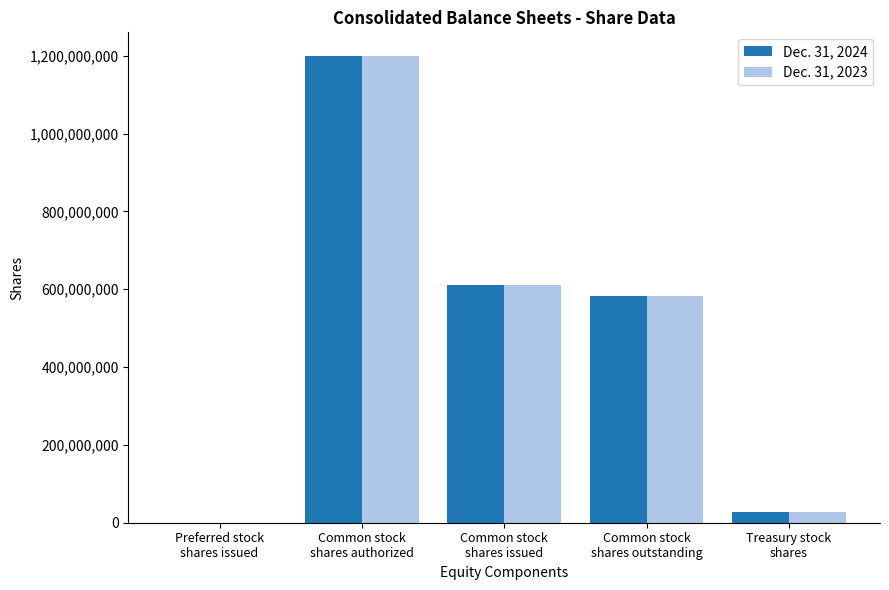

What is the average value of the Dec. 31, 2024 series?

483889534